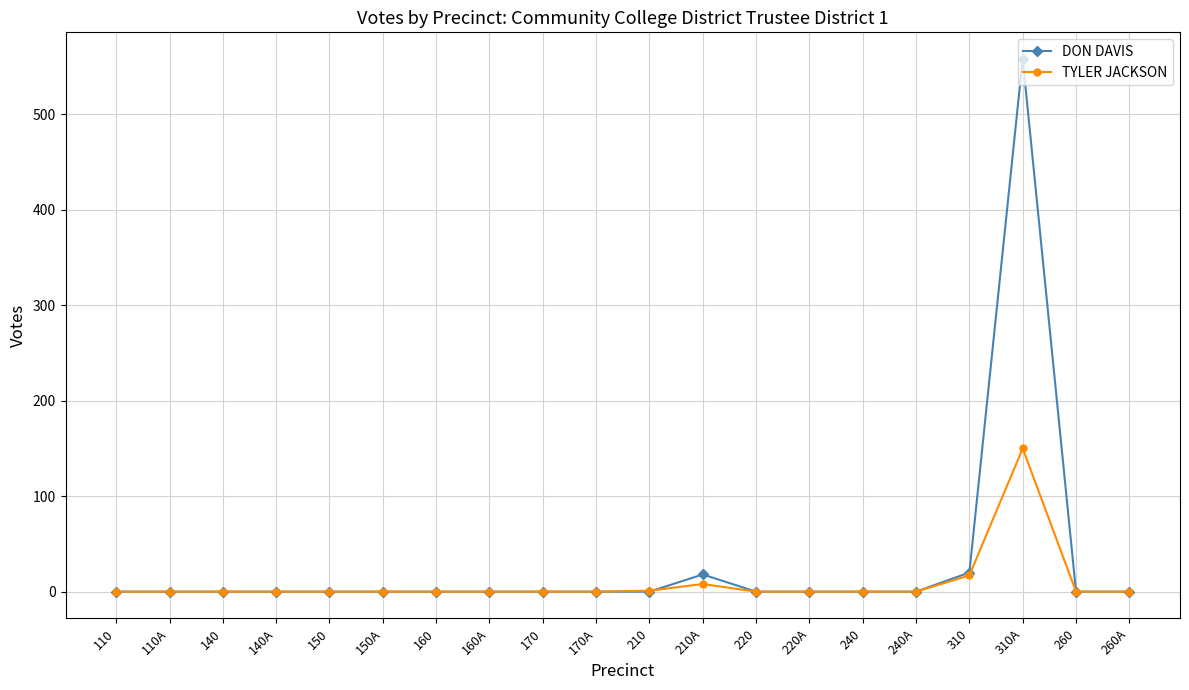

At which category is the sum across all series the highest?

310A